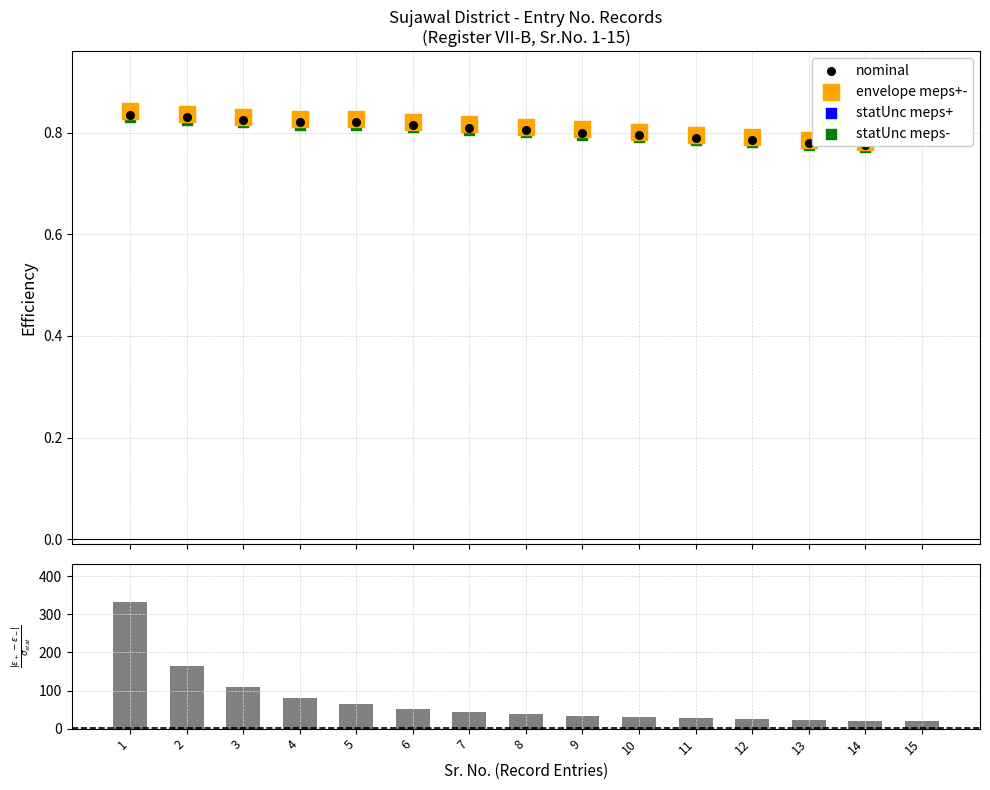

At which category is the sum across all series the highest?

1